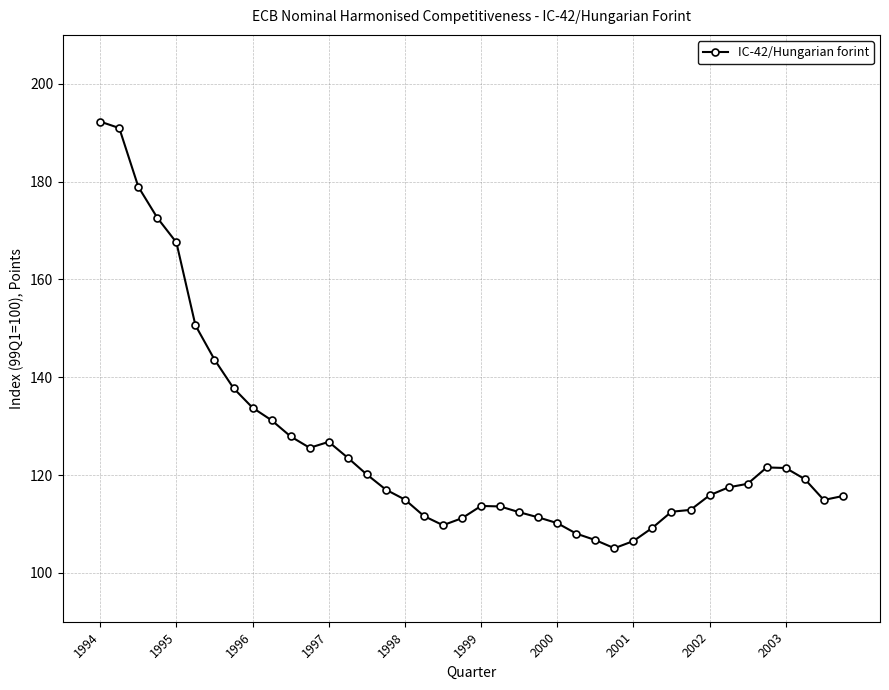

What is the average value?

126.3